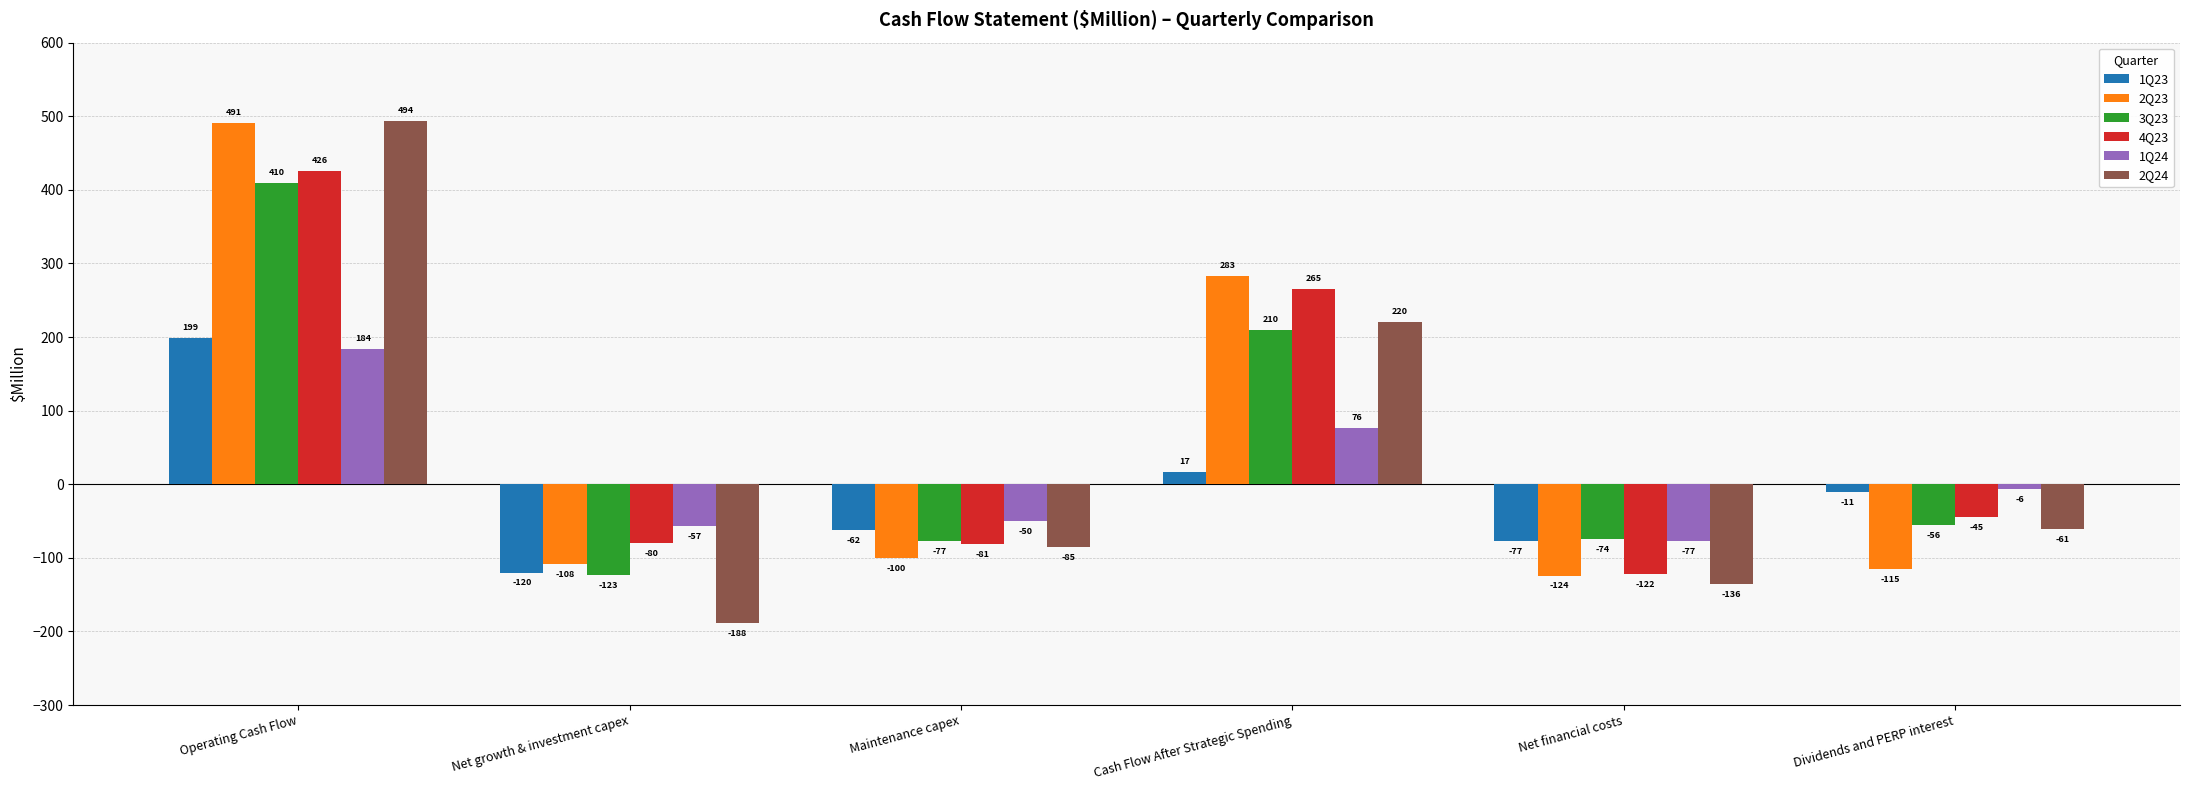

How many categories are shown in the chart?

6